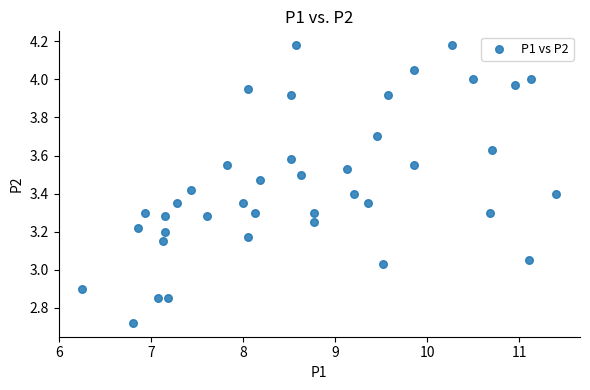

What is the range of X values (max minus min)?

5.2